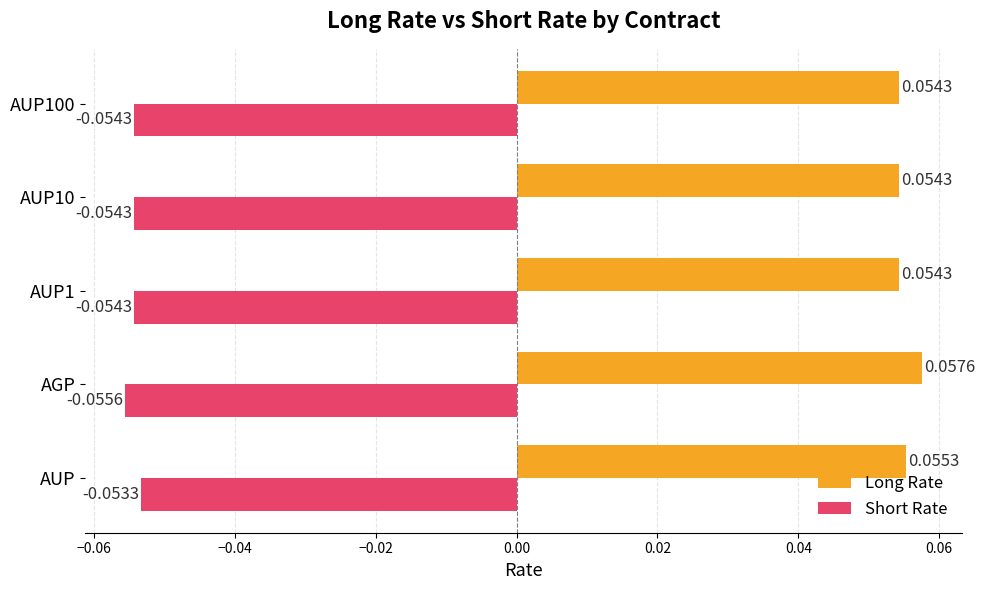

At how many categories does at least one series exceed 0?

5